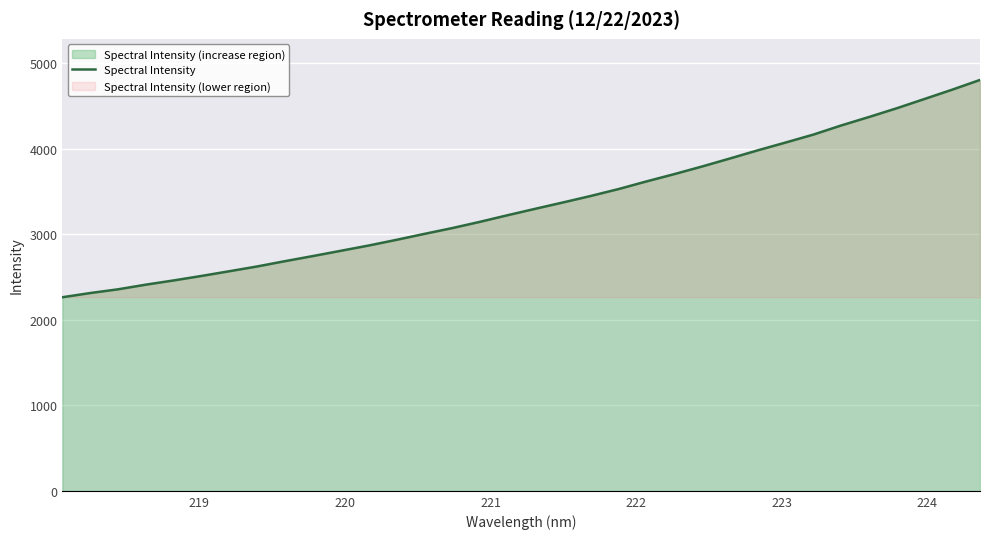

What is the greatest value displayed?

4801.6